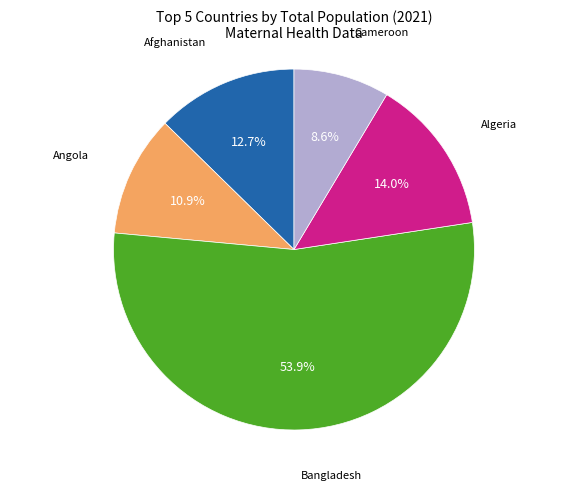

To the nearest percent, what is the difference between the largest and smallest slice percentages?

45%